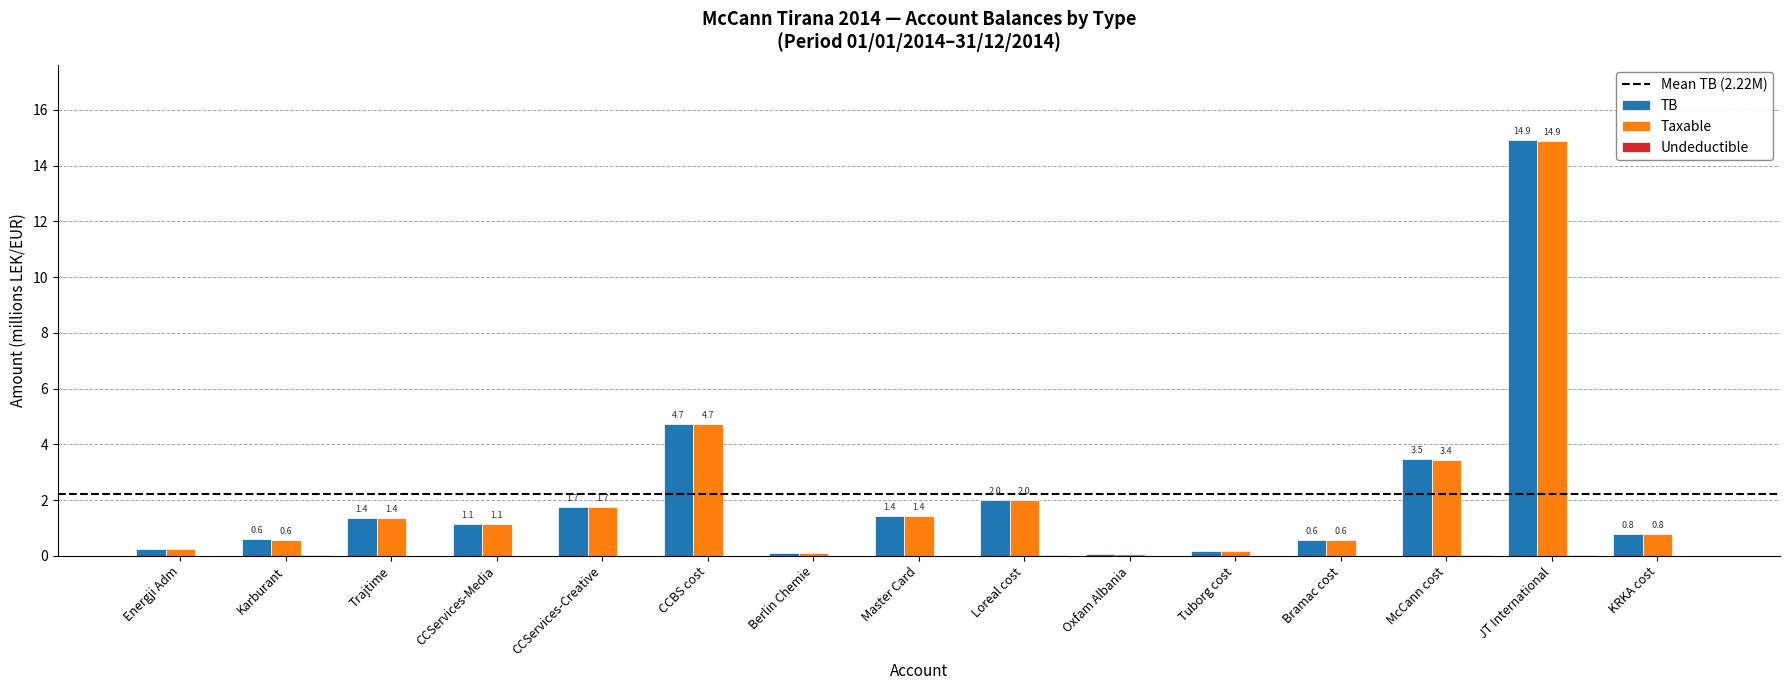

How many series are shown in this chart?

3